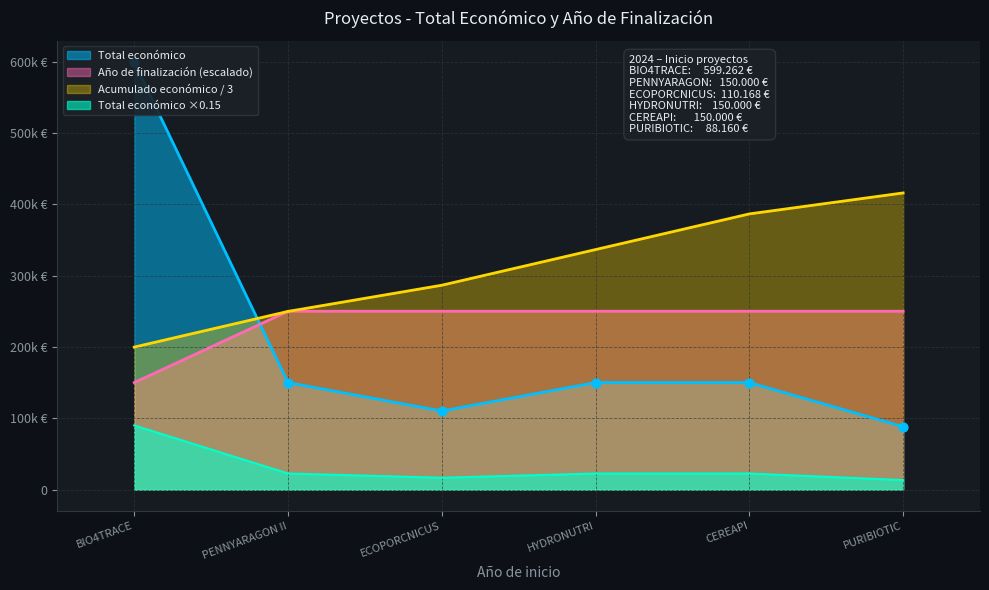

Which series has the largest total across all categories?

Año de finalización